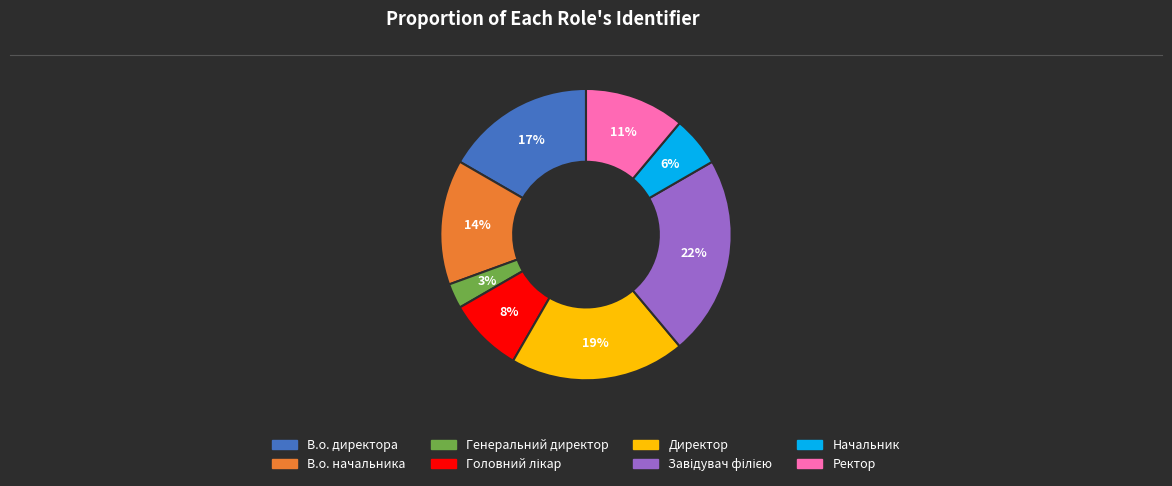

Which category has the smallest portion of the pie?

Генеральний директор